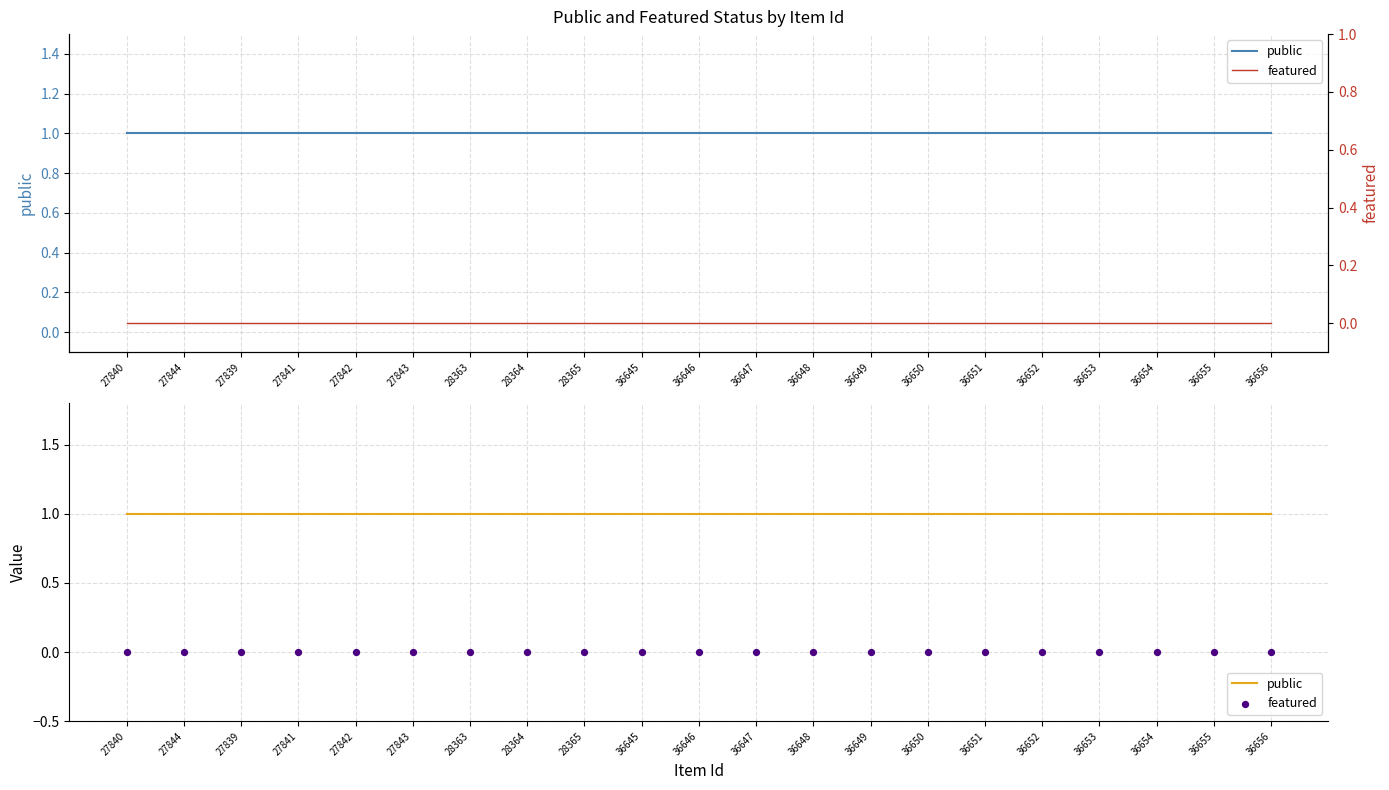

What are all the series names shown in the legend?

public, featured